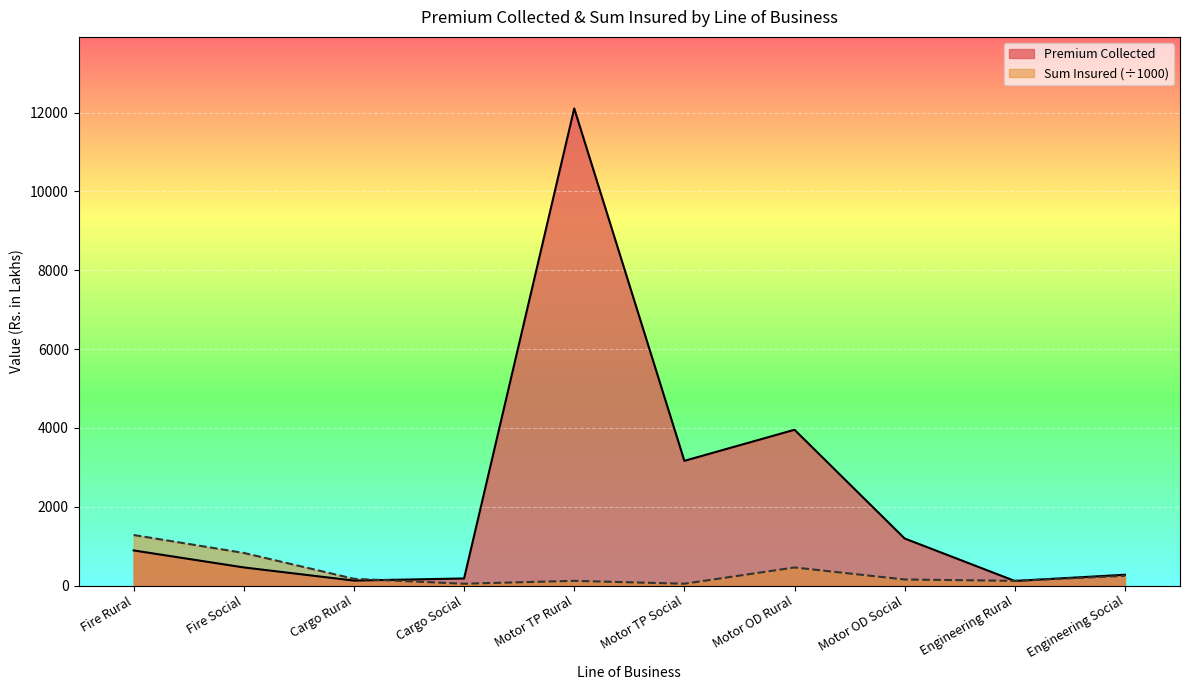

Which series has the largest total across all categories?

Premium Collected